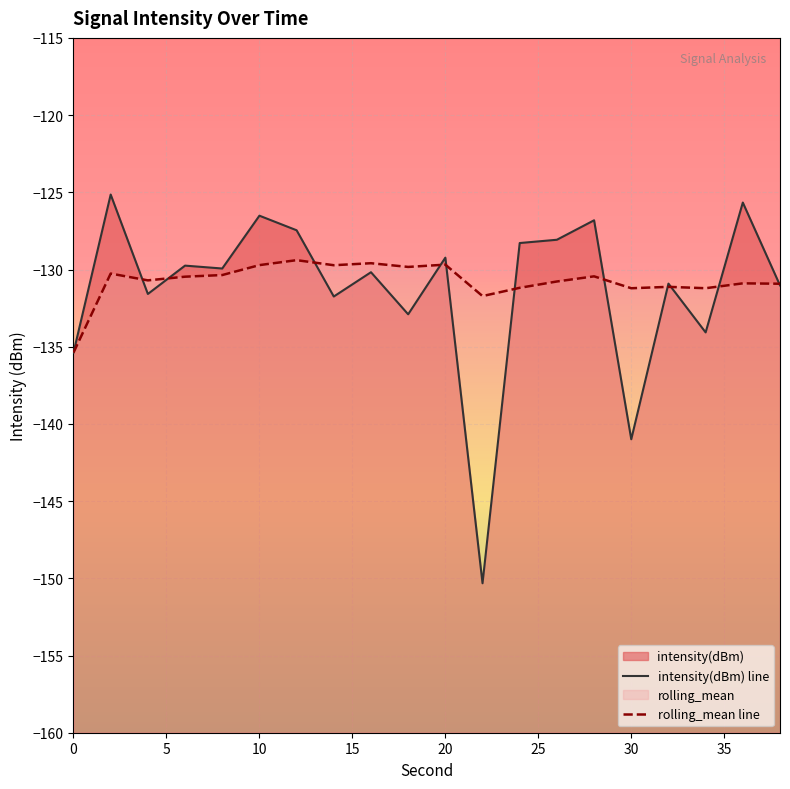

Which series has the largest total across all categories?

rolling_mean